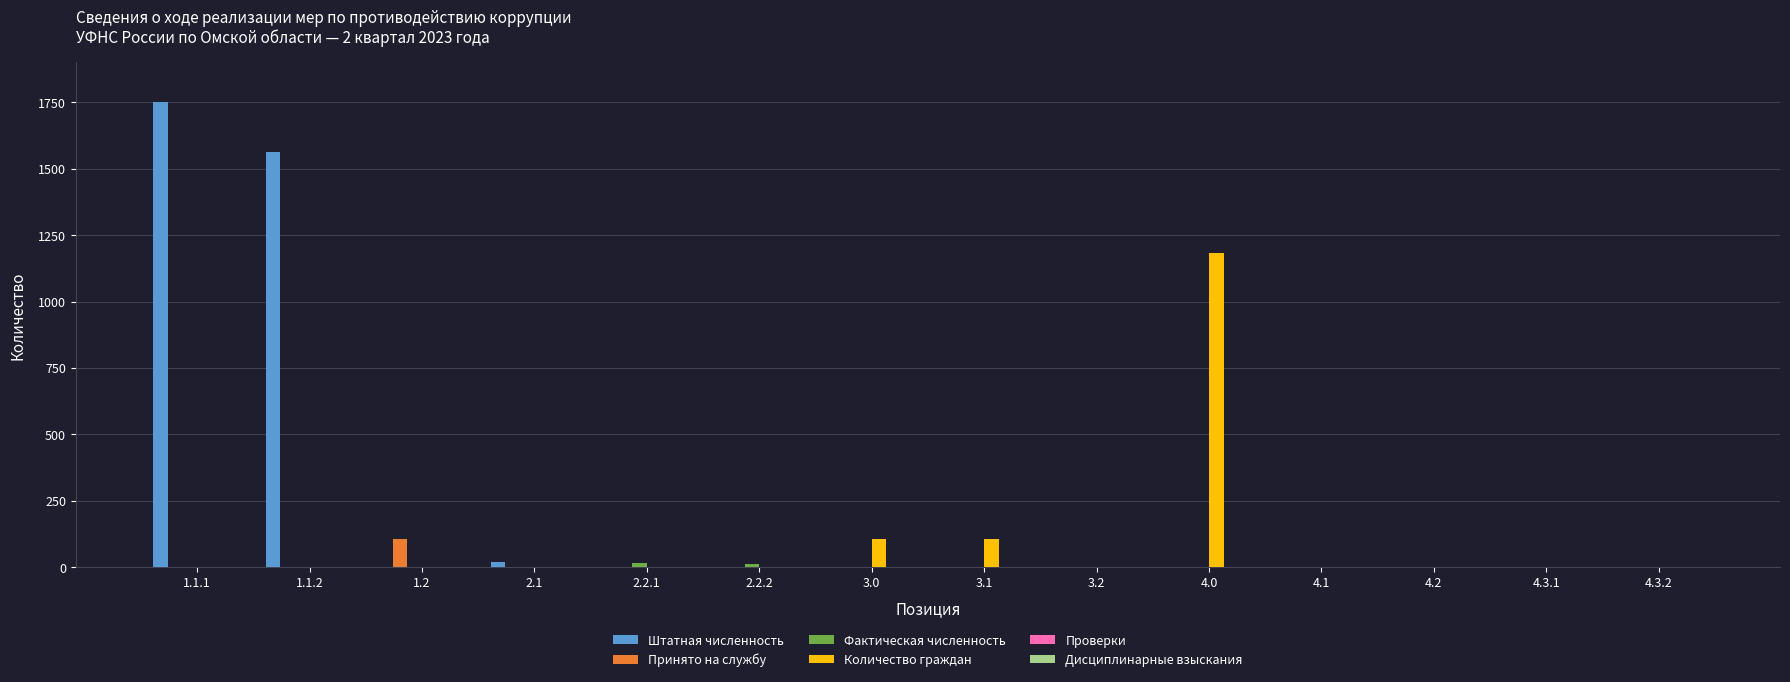

How many values in the Штатная численность series exceed 0?

3